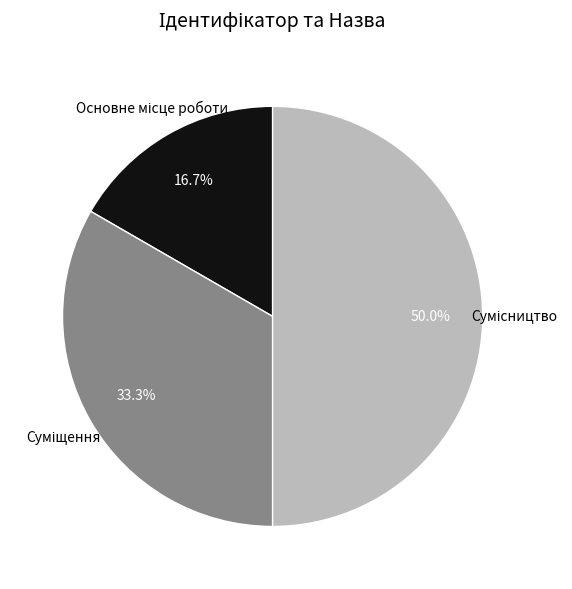

Count the number of slices in the pie.

3